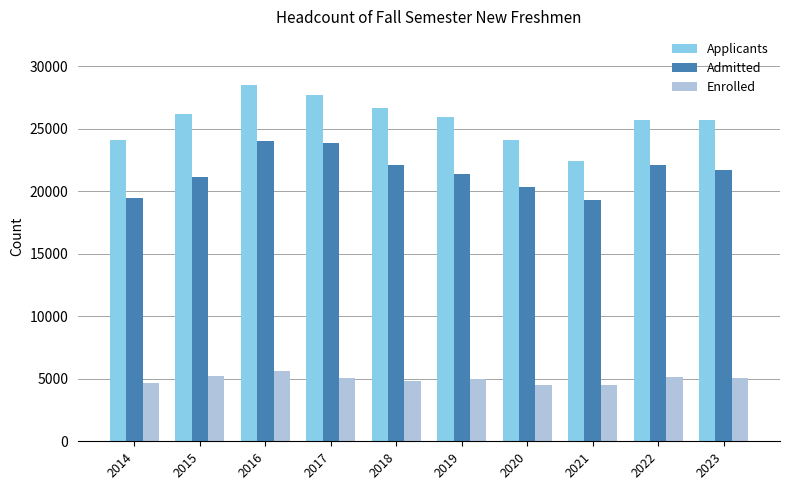

What is the maximum value shown in the chart?

28525